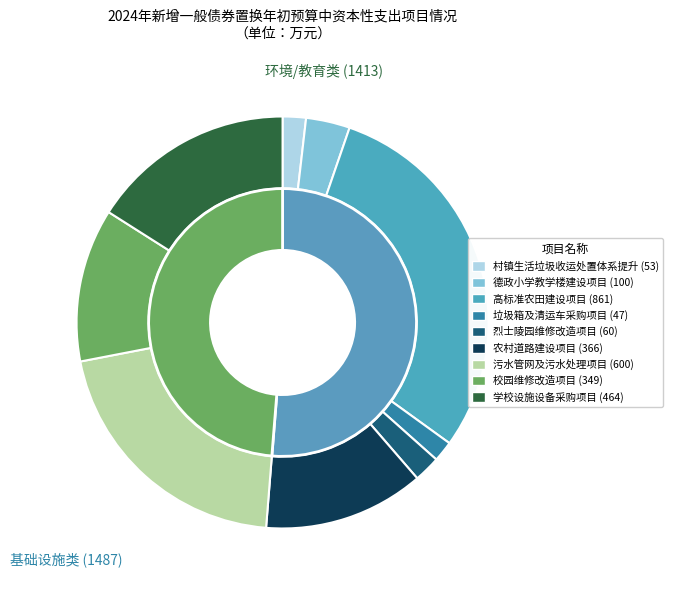

How many segments does this pie chart have?

9